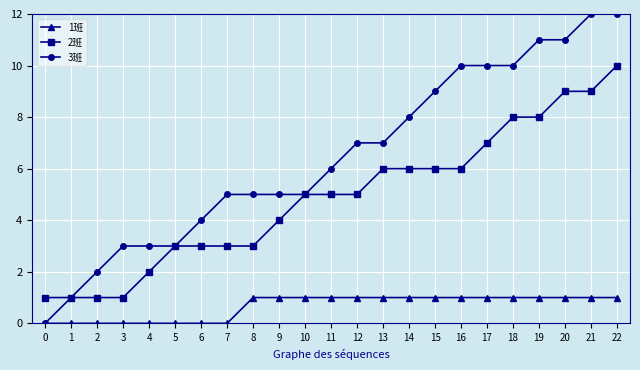

The value of 3班 at 1 is 1. True or false?

True